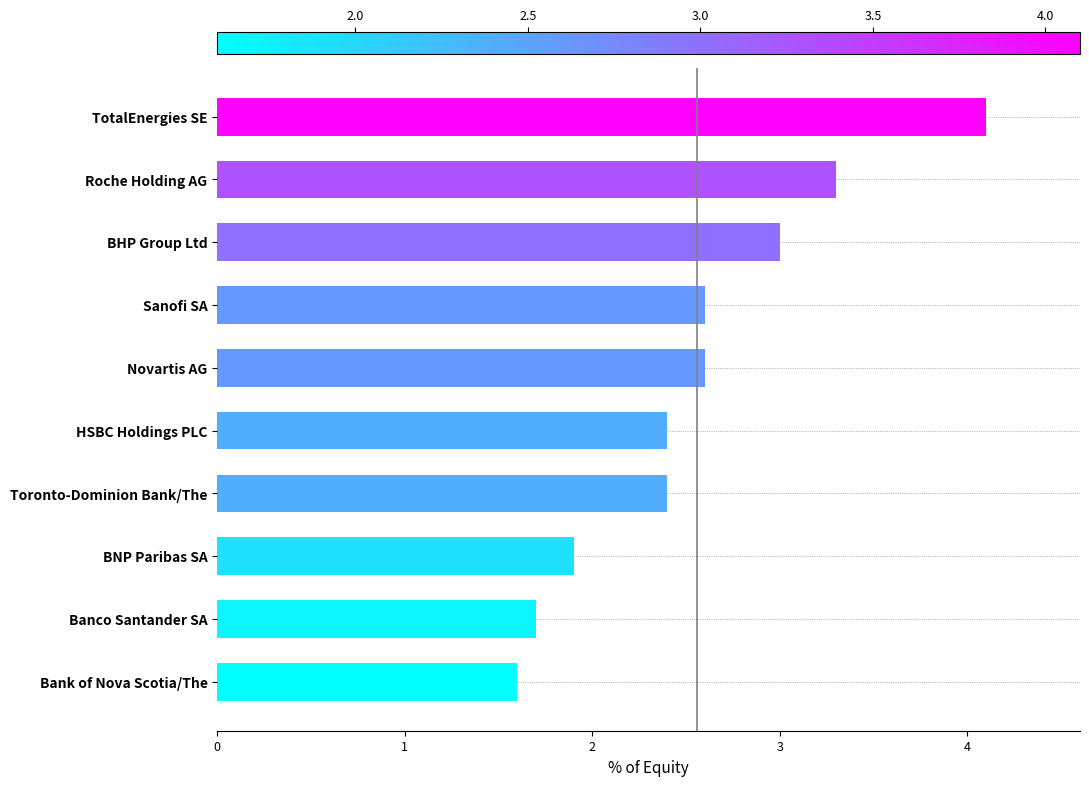

What is the change in value from BHP Group Ltd to Roche Holding AG?

+0.3